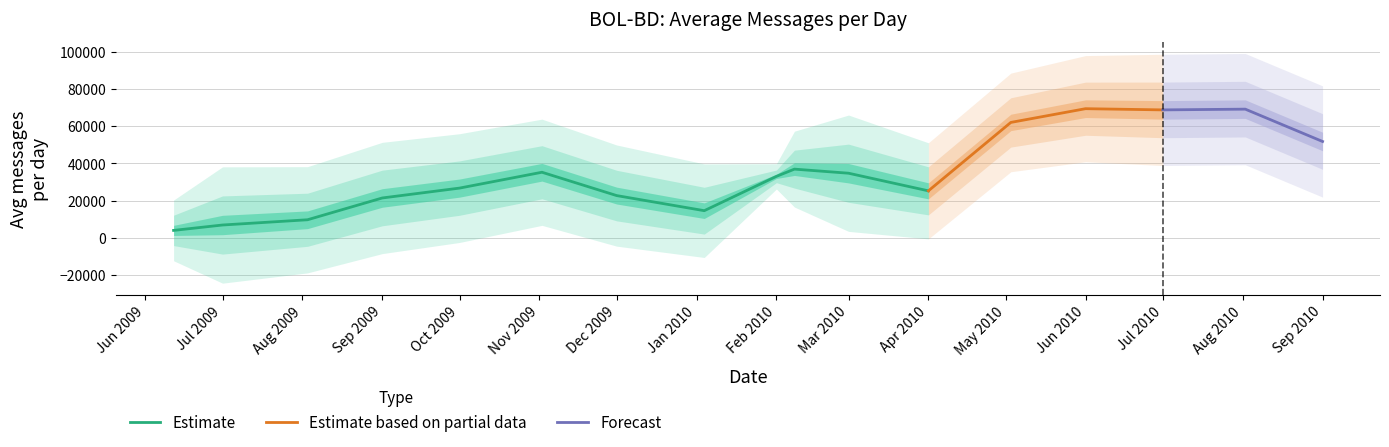

What is the spread (max minus min) of values at 2009-08-03?

9741.7